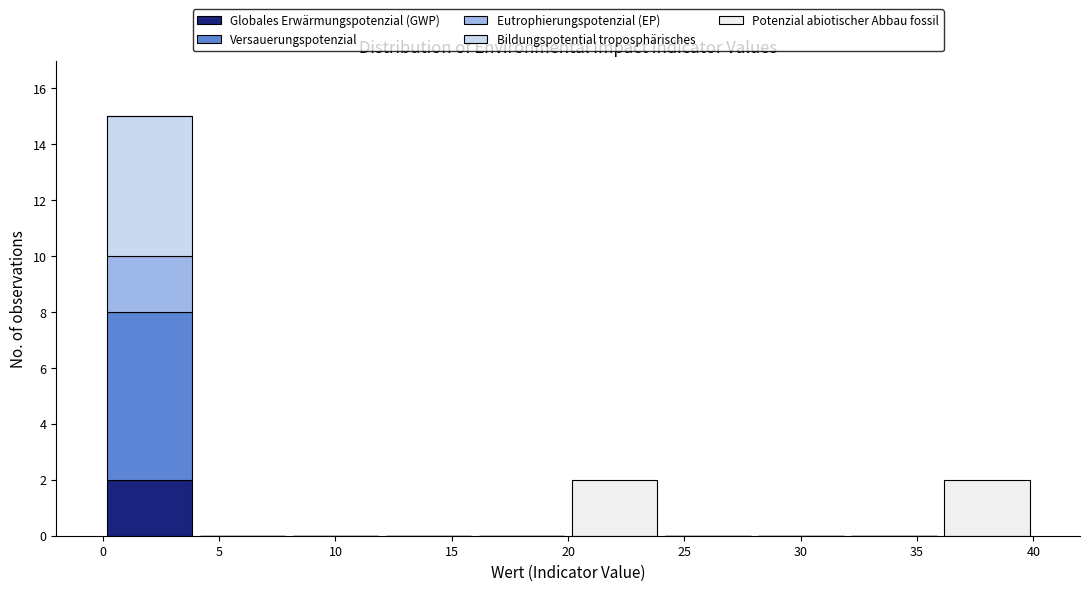

Reading left to right, transcribe this chart: for each stacked bar, give the range it covers on the x-axis and its total height. Neither the bar edges nor the heights are printed on the chart, so give them approximately, as read against the axes.

0 to 4: 15
4 to 8: 0
8 to 12: 0
12 to 16: 0
16 to 20: 0
20 to 24: 2
24 to 28: 0
28 to 32: 0
32 to 36: 0
36 to 40: 2